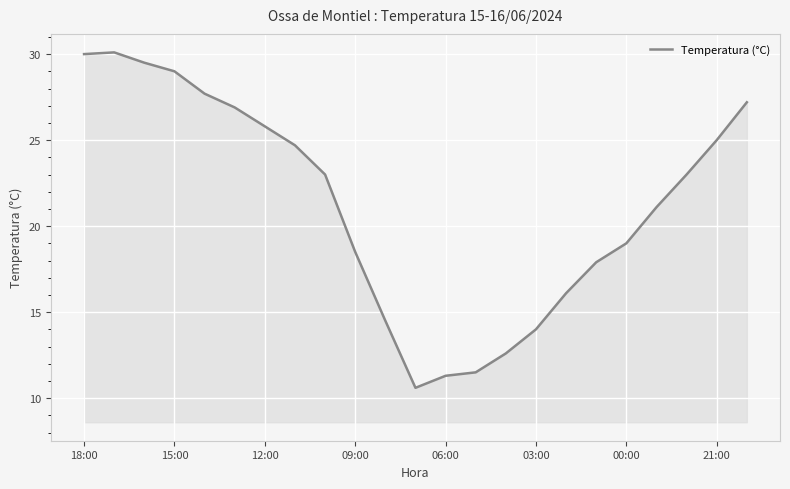

What is the maximum value shown in the chart?

30.1